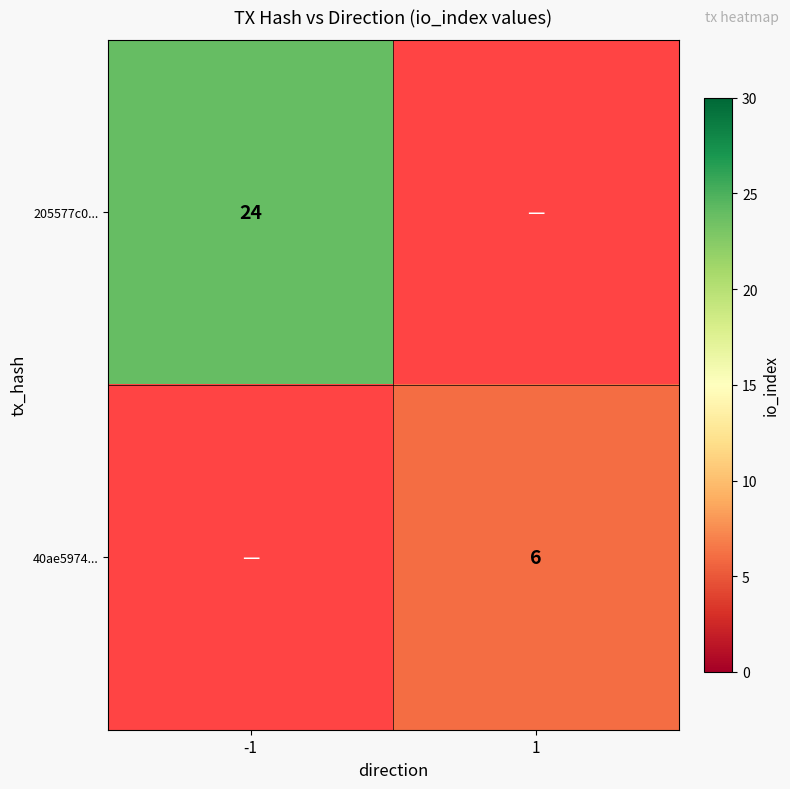

True or false: 205577c0... has a value of 24 at -1.

True